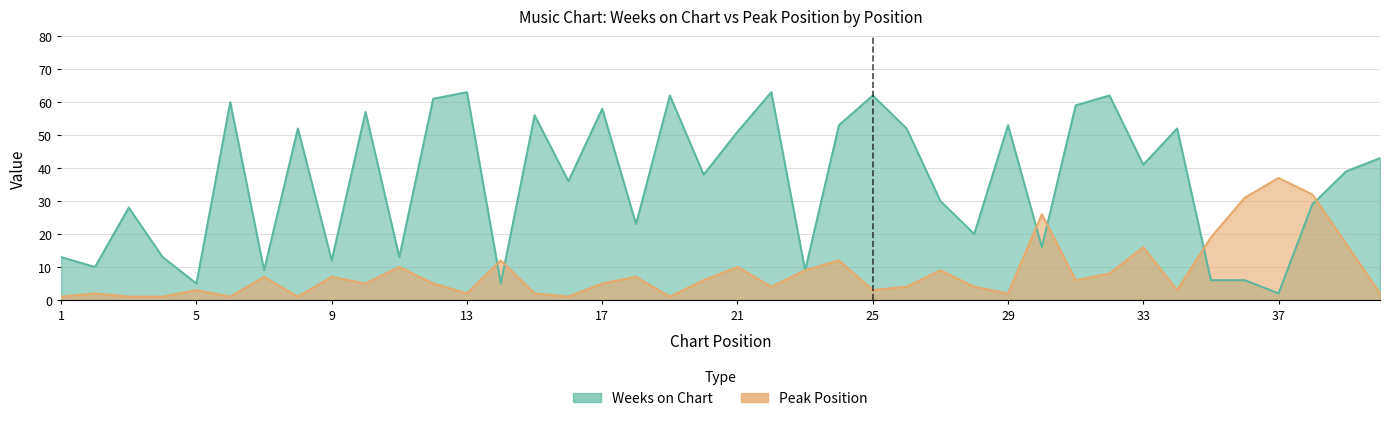

Which series ends up on top after the final intersection of Weeks on Chart and Peak Position?

Weeks on Chart